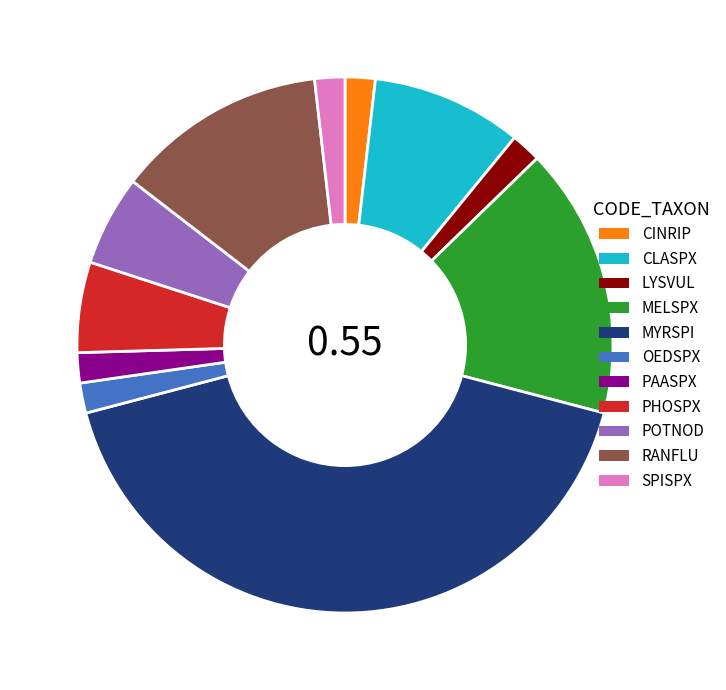

Does RANFLU account for over 50% of the chart?

No